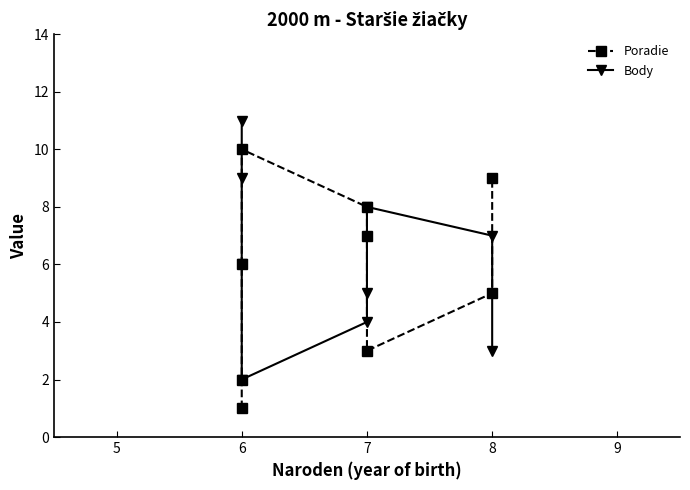

True or false: Poradie and Body cross at least once.

True